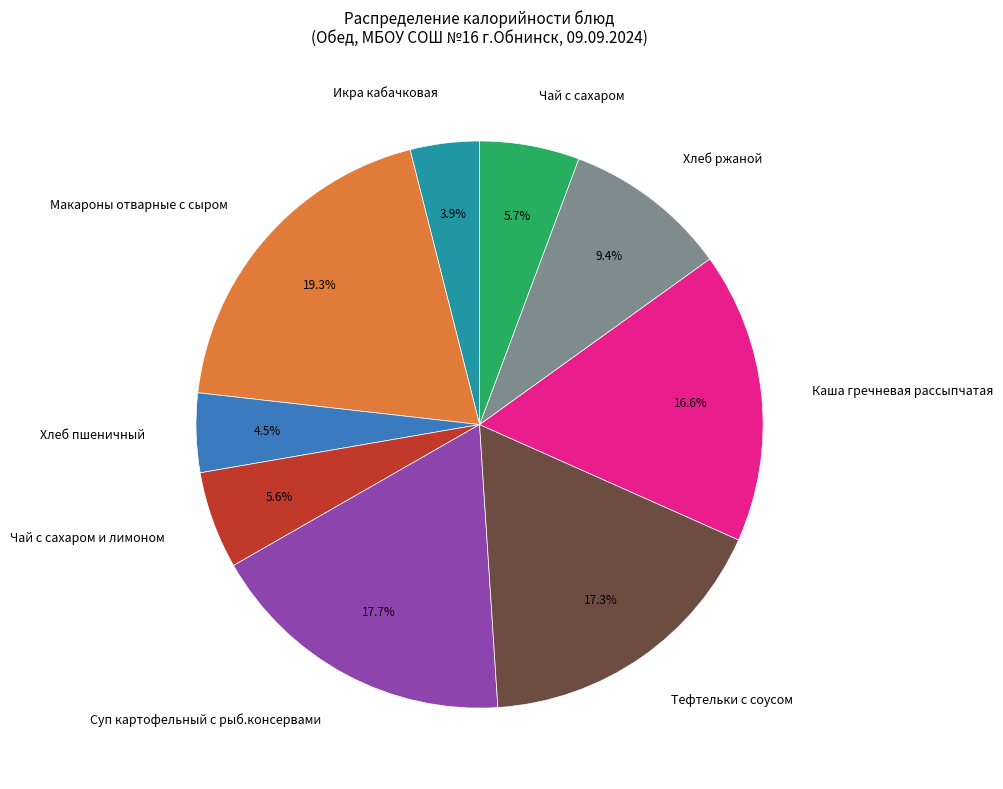

To the nearest percent, what is the difference between the largest and smallest slice percentages?

15%